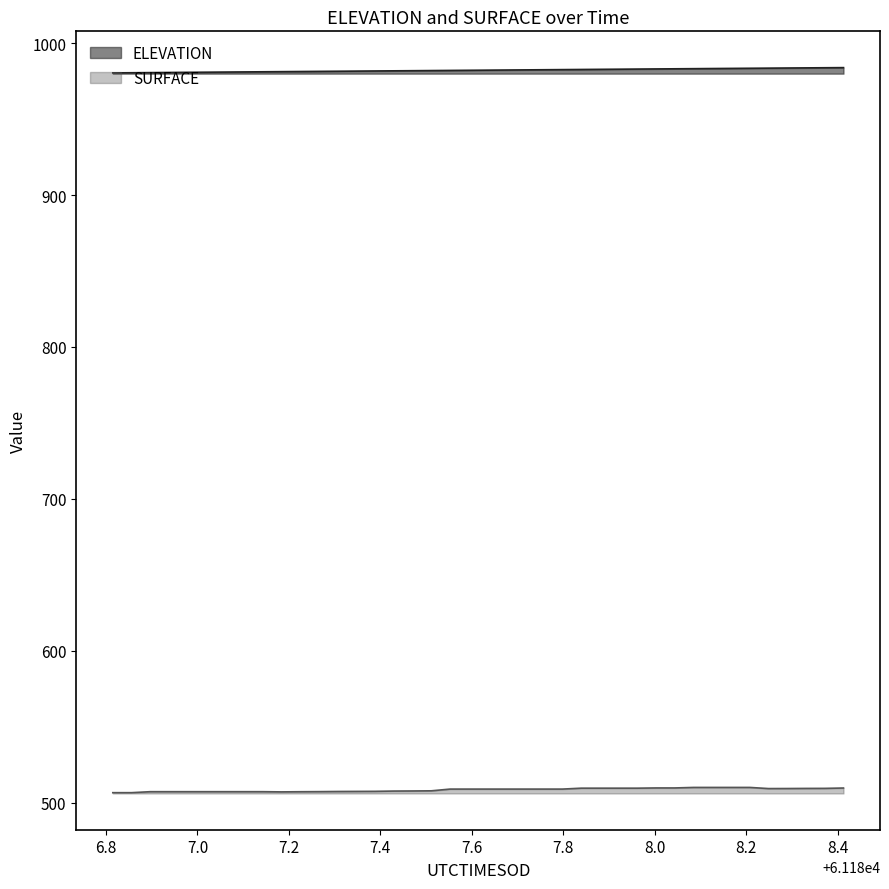

Which has a higher value, 61187.921 or 61188.1667?

61188.1667